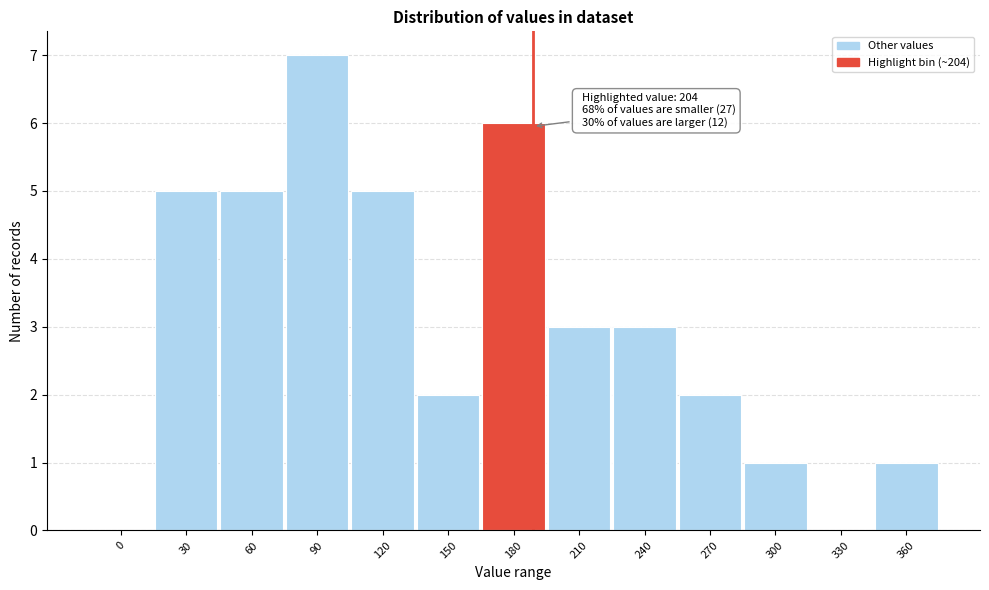

Reading left to right, what are all the values shown in this chart?

0=0	30=5	60=5	90=7	120=5	150=2	180=6	210=3	240=3	270=2	300=1	330=0	360=1